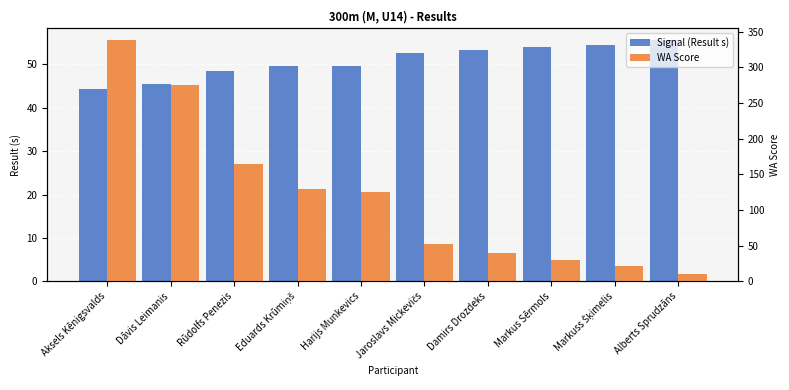

At which category is the sum across all series the highest?

Aksels Kēnigsvalds